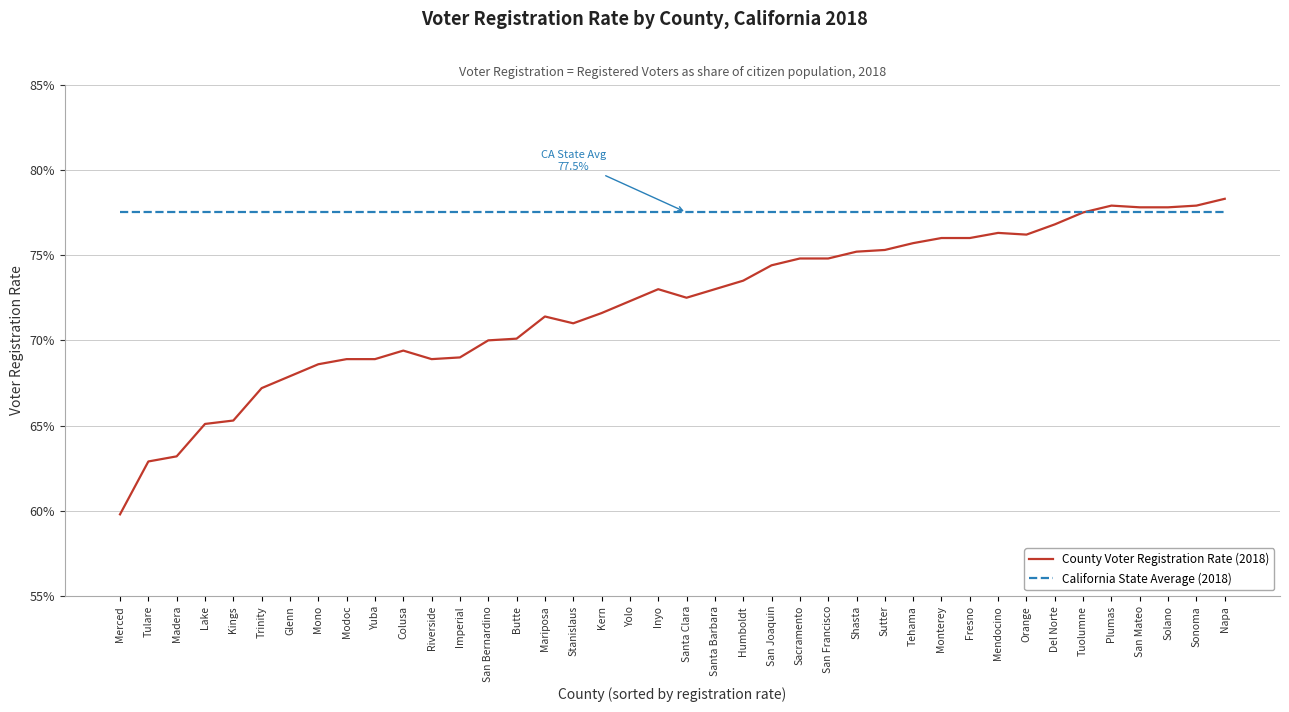

Which category has the lowest value in the County Voter Registration Rate (2018) series?

Merced